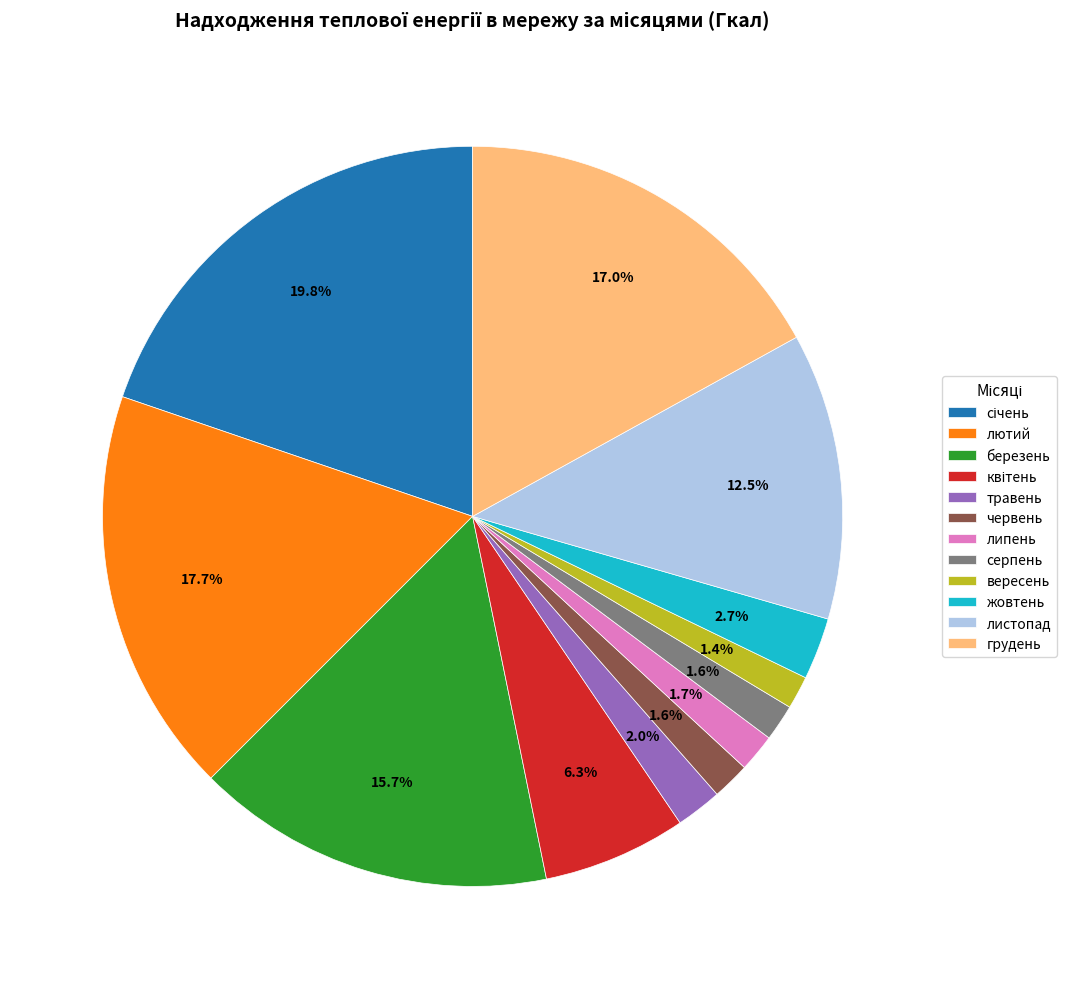

To the nearest percent, what is the difference between the березень and травень slice percentages?

14%